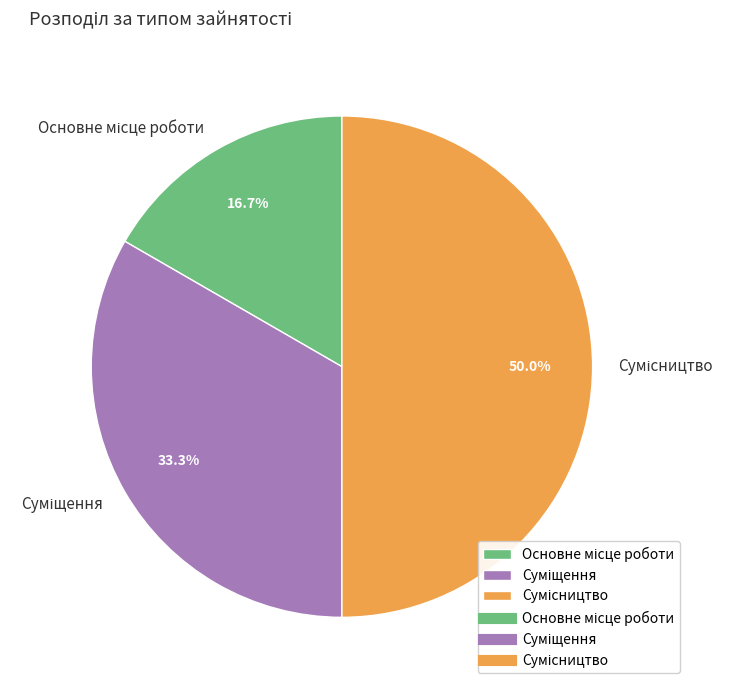

Count the number of slices in the pie.

3